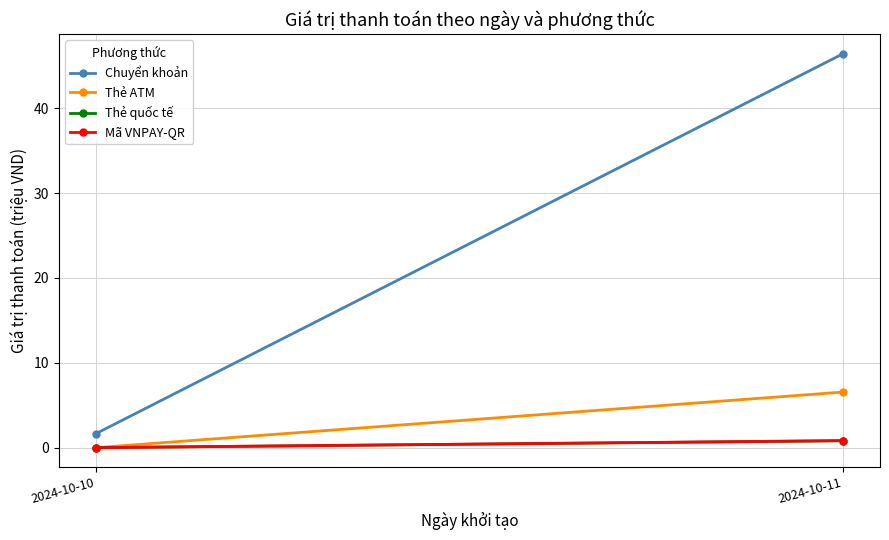

Reading left to right, list all the values displayed in this chart.

Chuyển khoản: 2024-10-10=1.7	2024-10-11=46.4
Thẻ ATM: 2024-10-10=0.0	2024-10-11=6.5
Thẻ quốc tế: 2024-10-10=0.0	2024-10-11=0.8
Mã VNPAY-QR: 2024-10-10=0.0	2024-10-11=0.8